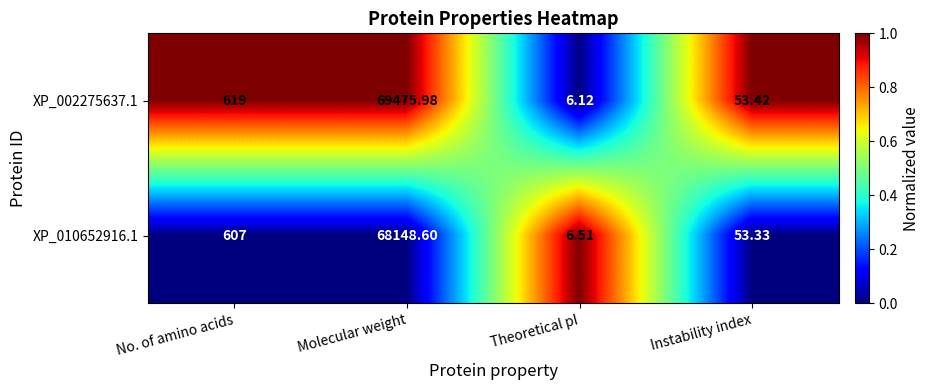

Rank the series by their average value, from highest to lowest.

XP_002275637.1, XP_010652916.1